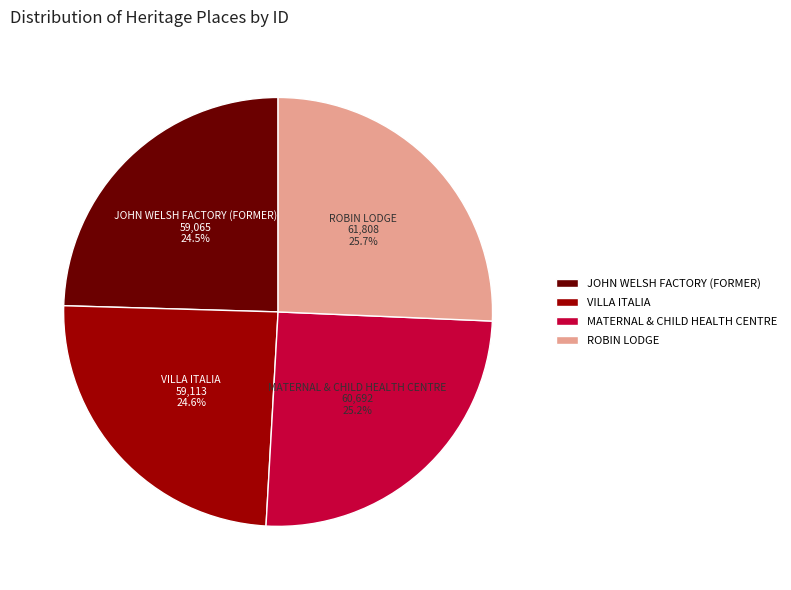

Does MATERNAL & CHILD HEALTH CENTRE represent more than half of the total?

No